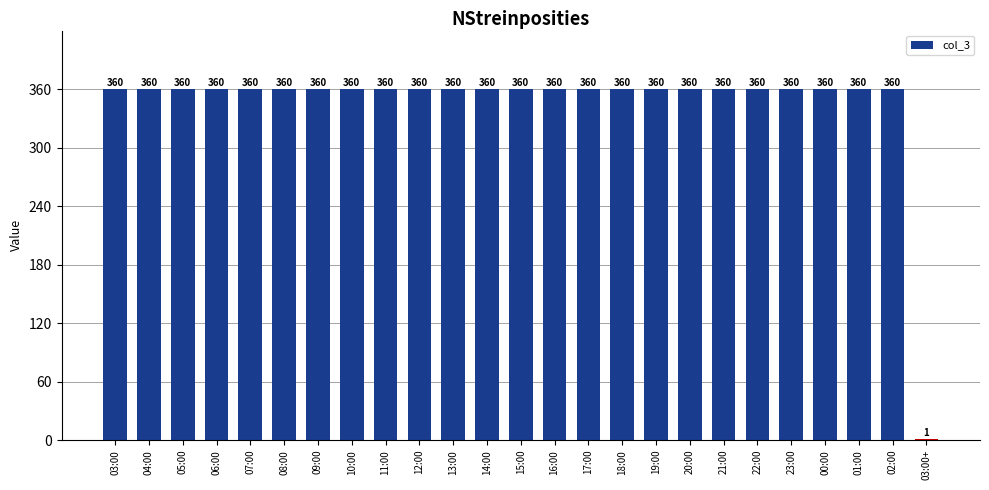

Is it true that the value at 04:00 is 115?

False